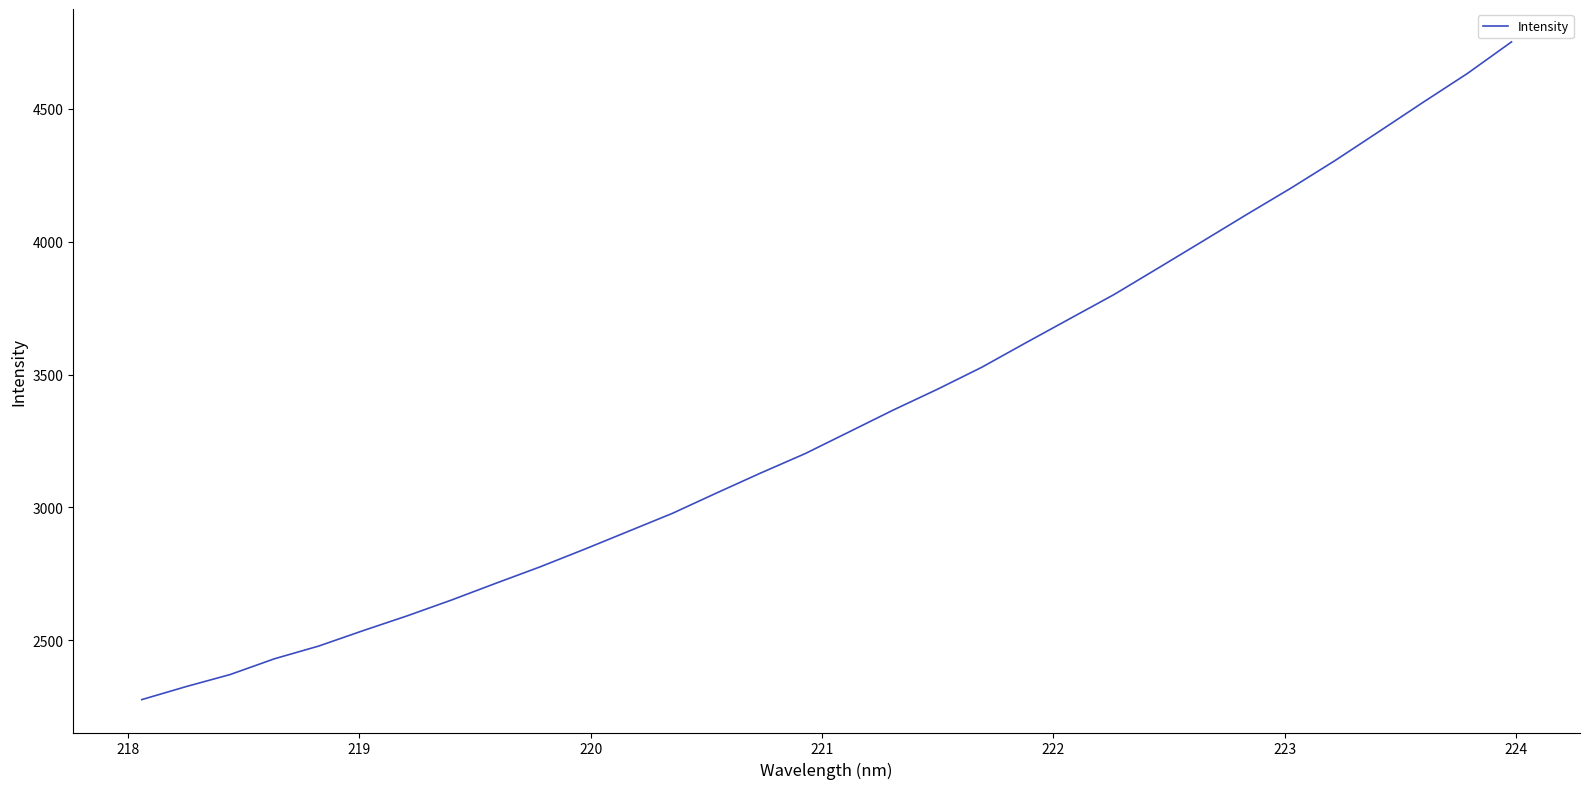

What is the difference between the maximum and minimum values?

2477.1